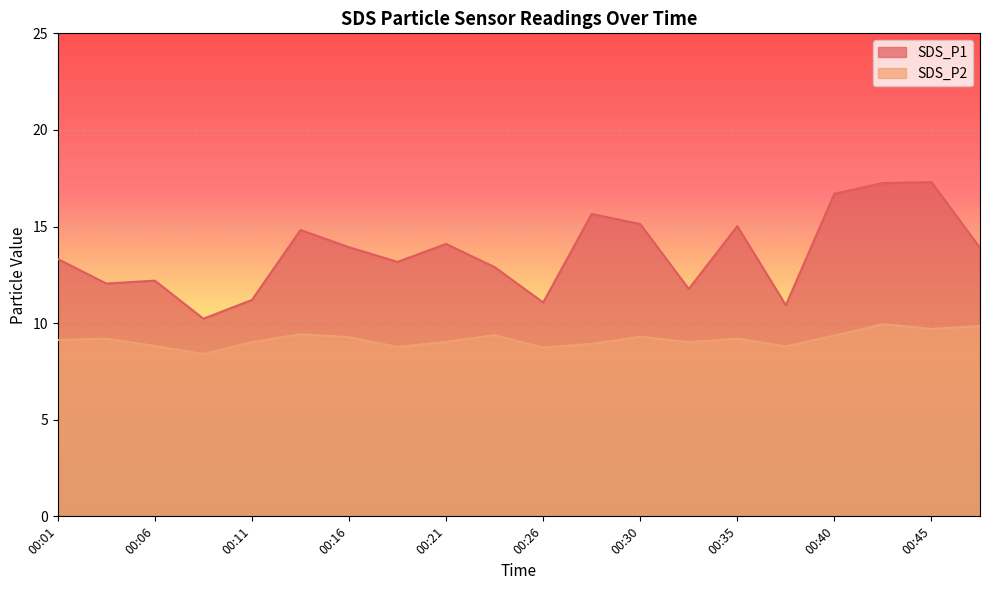

Which series has the largest total across all categories?

SDS_P1